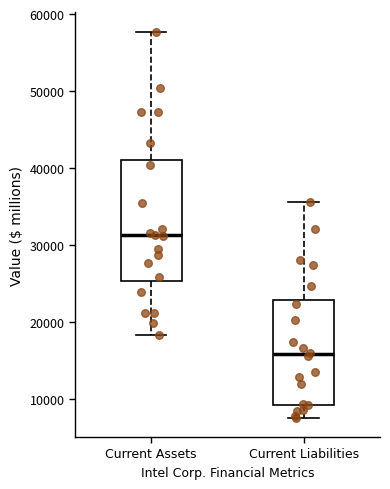

Reading left to right, transcribe this box plot: for each box, give where its median line is, the range the box spans, and where its two whiskers end, as read against the y-axis. The values are not printed on the chart, so give them approximately, as read against the axis.

Current Assets: median 31000, box 25000 to 41000, whiskers 18000 to 58000
Current Liabilities: median 16000, box 9000 to 23000, whiskers 8000 to 36000